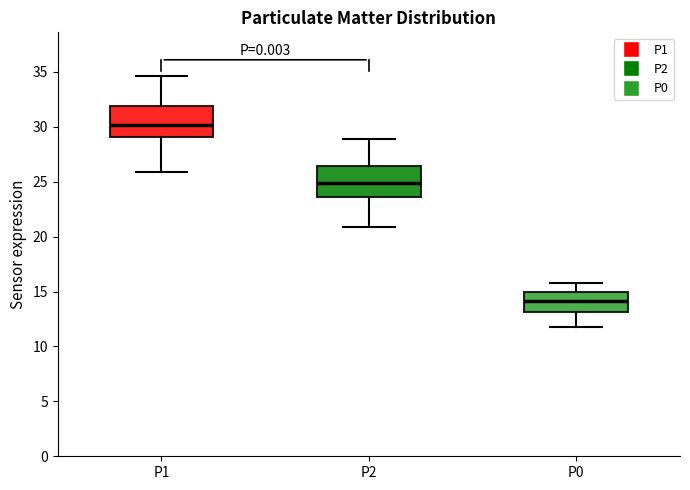

Reading left to right, read every box against the y-axis: the position of its median line, the range the box covers, and the ends of its whiskers. The values are not printed on the chart, so give them approximately, as read against the axis.

P1: median 30.0, box 29.0 to 32.0, whiskers 26.0 to 34.5
P2: median 25.0, box 23.5 to 26.5, whiskers 21.0 to 29.0
P0: median 14.0, box 13.0 to 15.0, whiskers 12.0 to 16.0